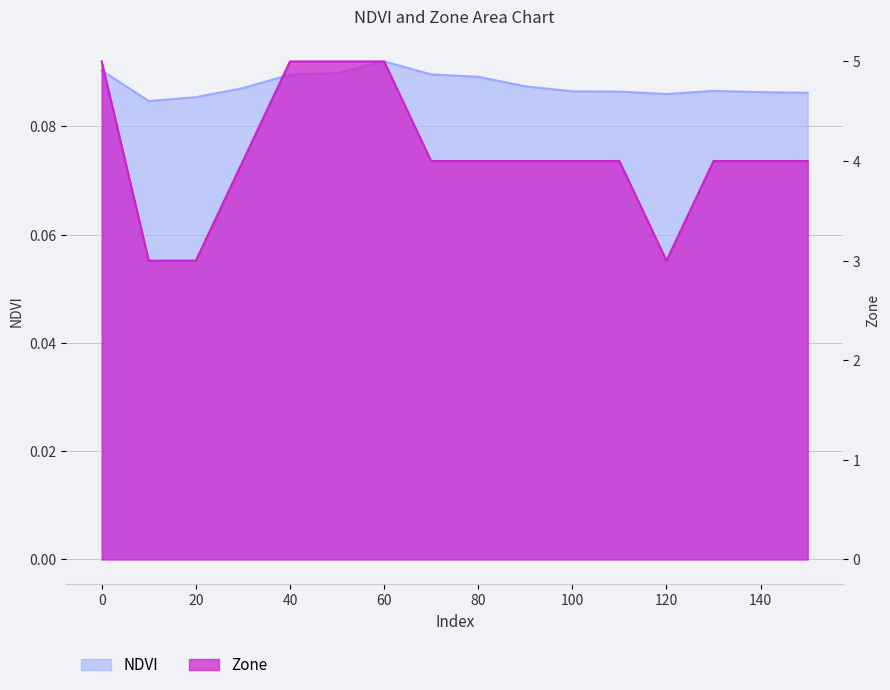

Which has a higher value, 90 or 10?

90